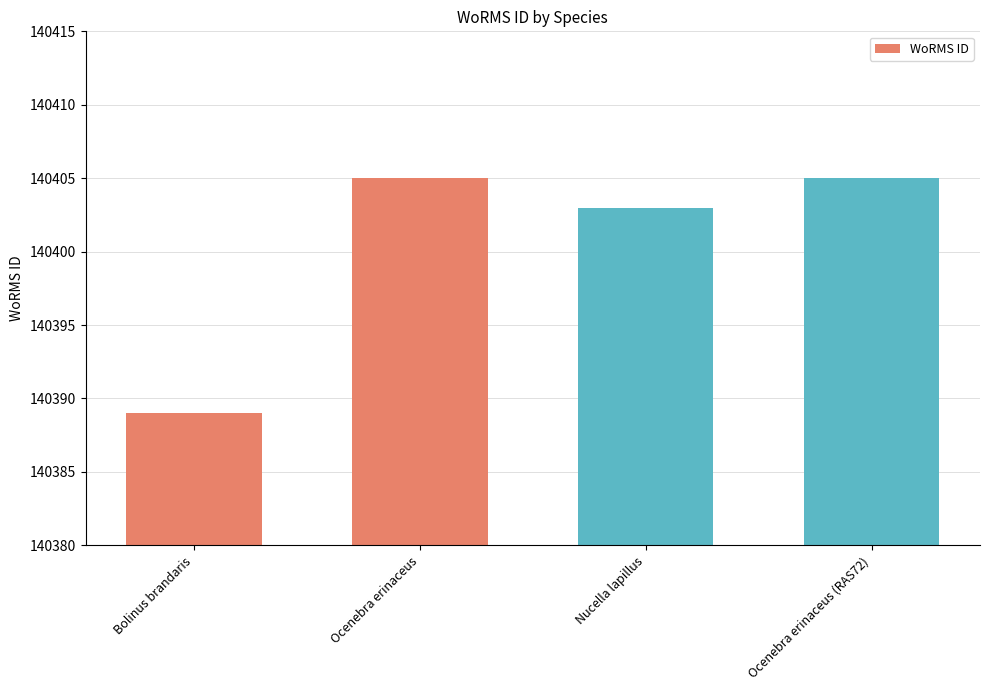

Reading right to left, transcribe all the data shown in this chart.

Ocenebra erinaceus (RAS72)=140405	Nucella lapillus=140403	Ocenebra erinaceus=140405	Bolinus brandaris=140389